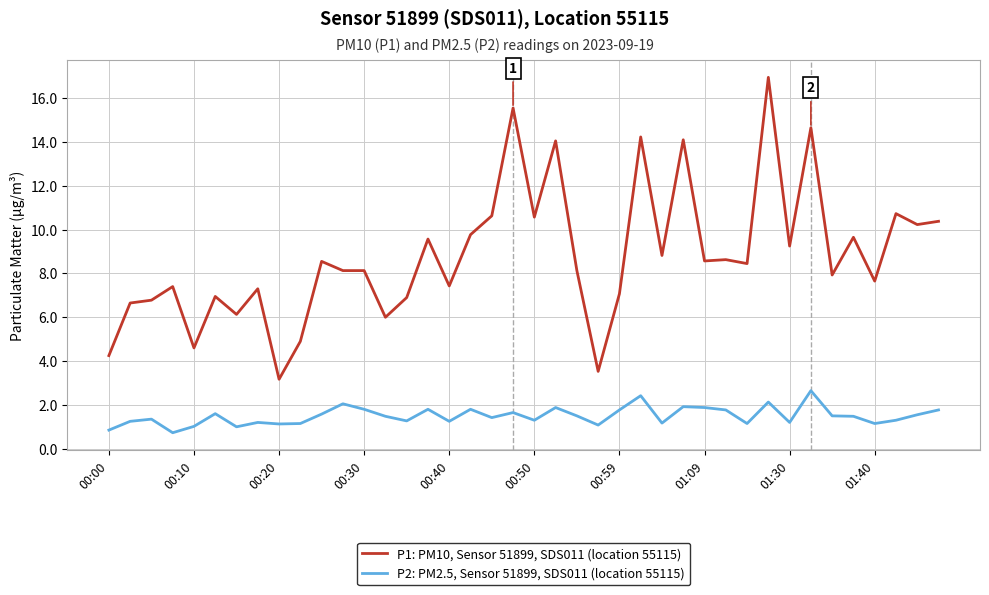

Which series has the largest range (max minus min)?

P1: PM10, Sensor 51899, SDS011 (location 55115)